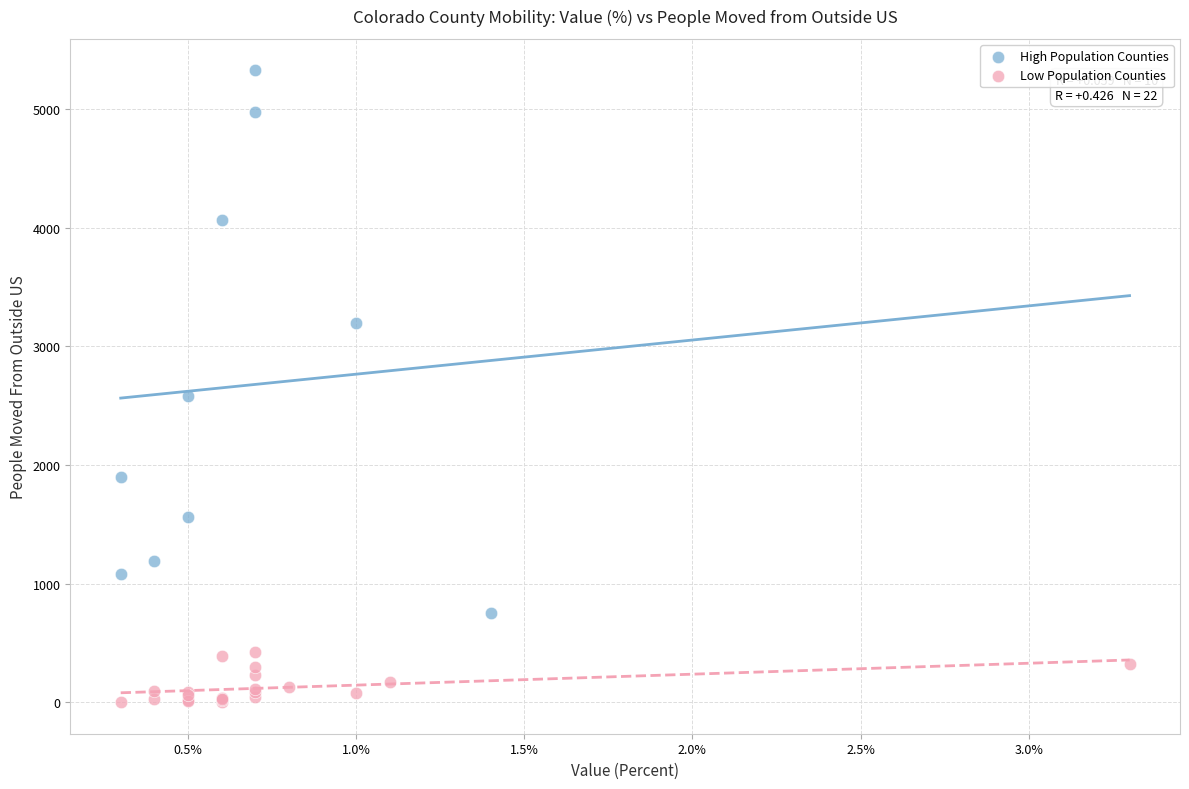

Which series contains the lowest Y value?

Low Population Counties